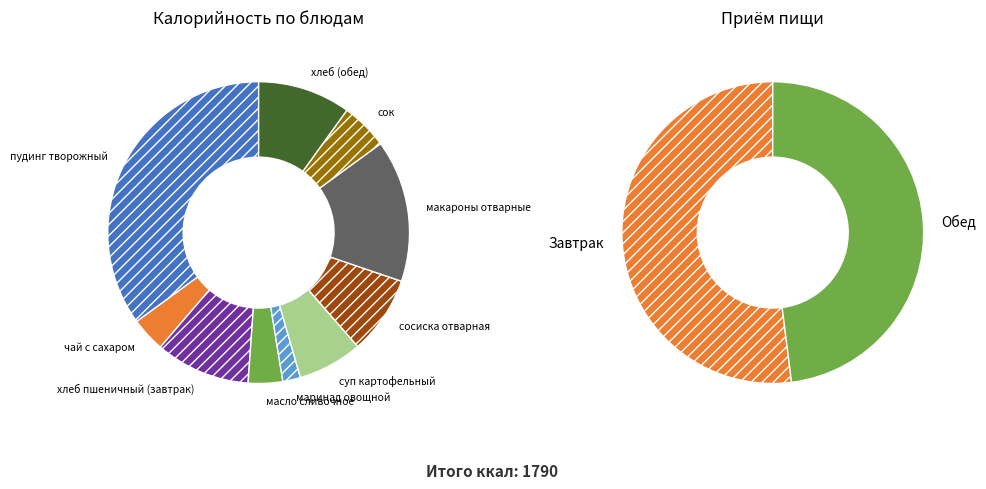

The чай с сахаром slice represents 4% of the pie. True or false?

True